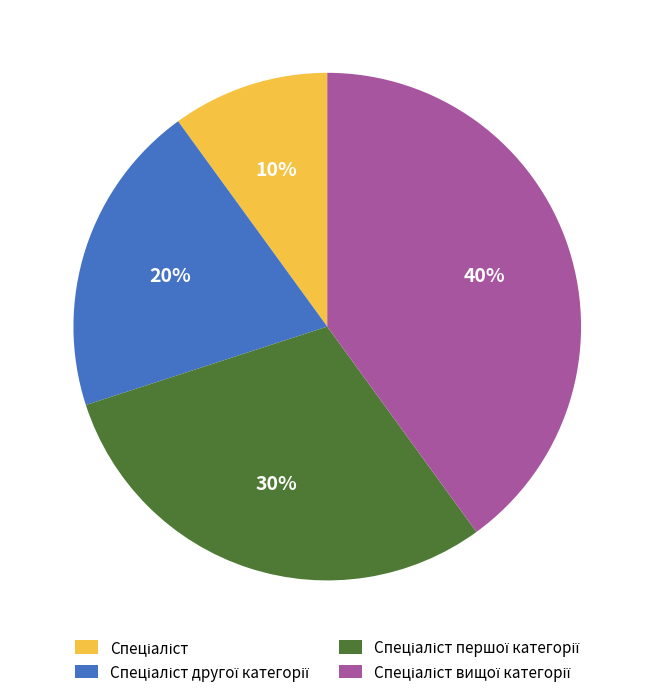

Is there a majority slice in this chart?

No